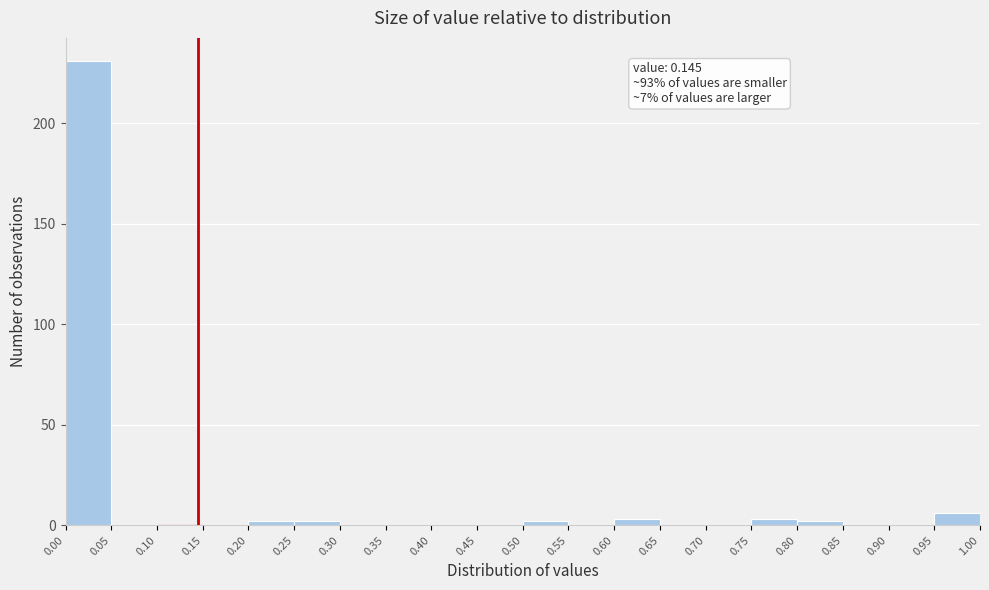

Which range on the x-axis has the tallest bar?

0.00 to 0.05